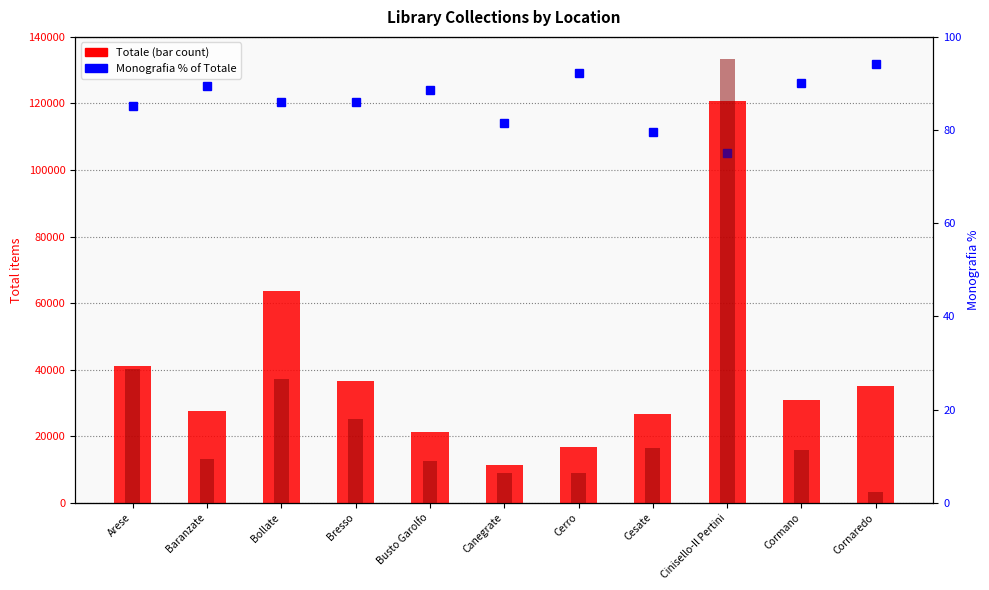

Which series has the largest range (max minus min)?

Totale (bar count)